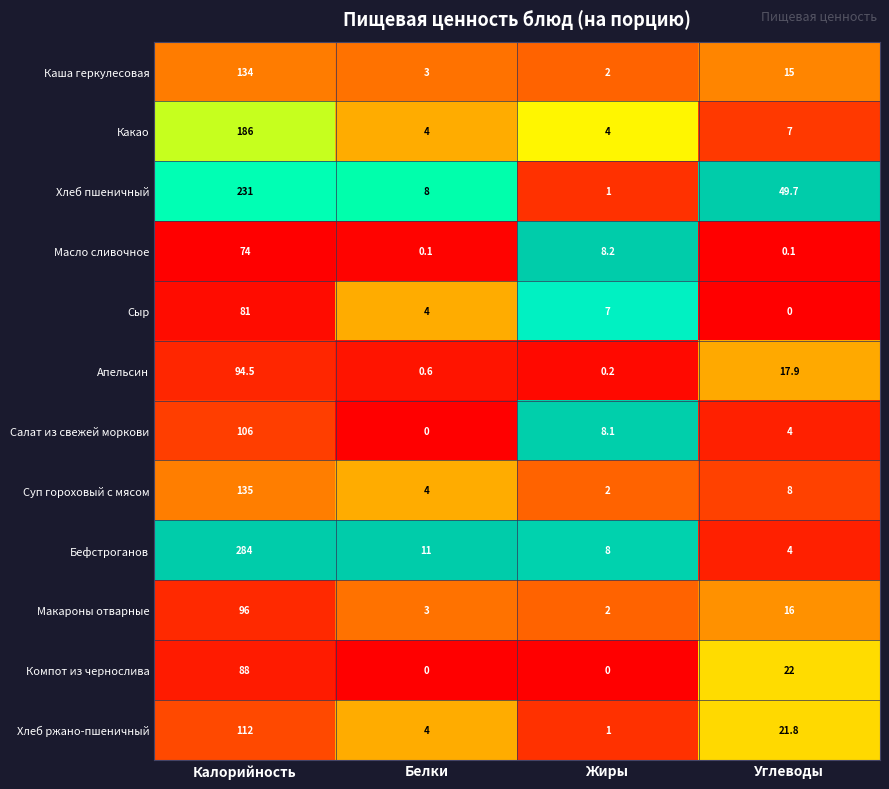

Which category has the highest value in the Апельсин series?

Калорийность